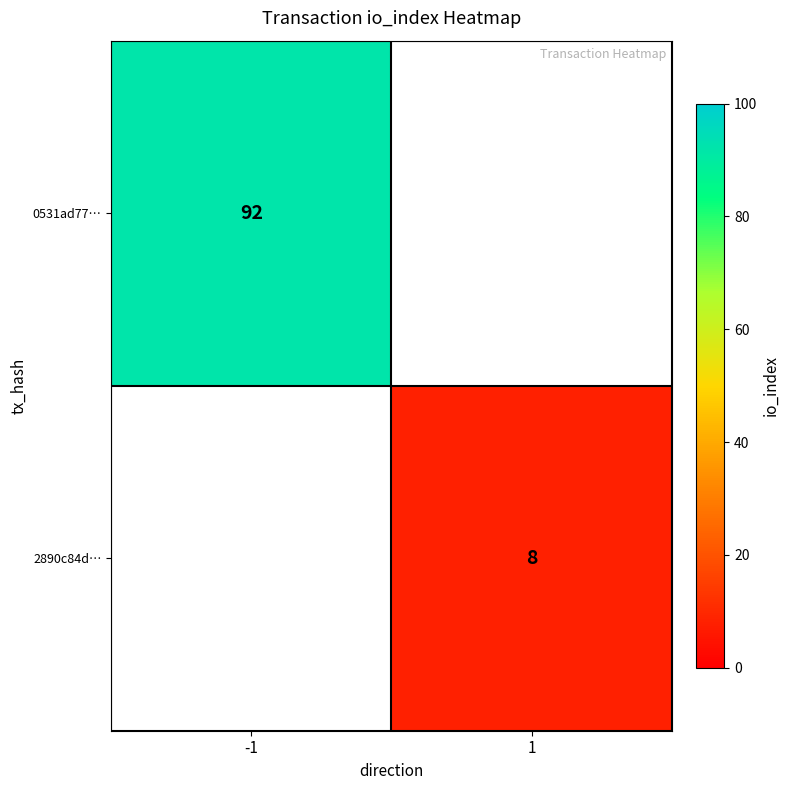

Is it true that 2890c84d… equals 8 at 1?

True